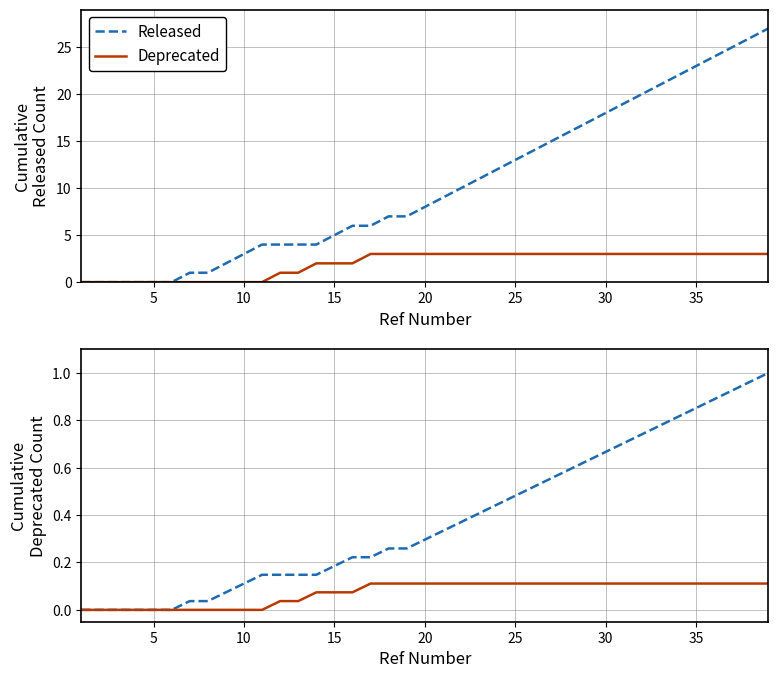

Is it true that Released equals 23 at 35?

True